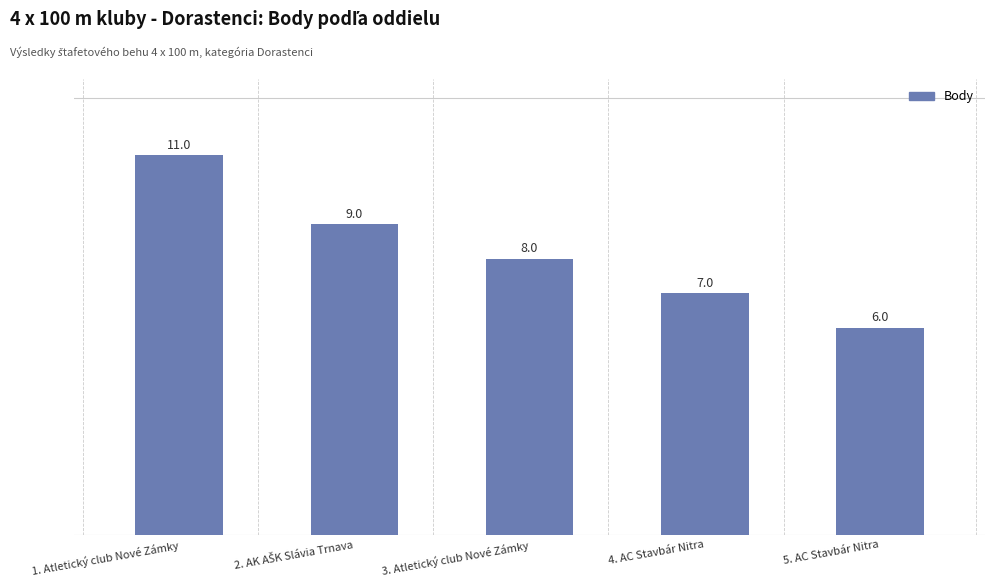

What is the average value?

8